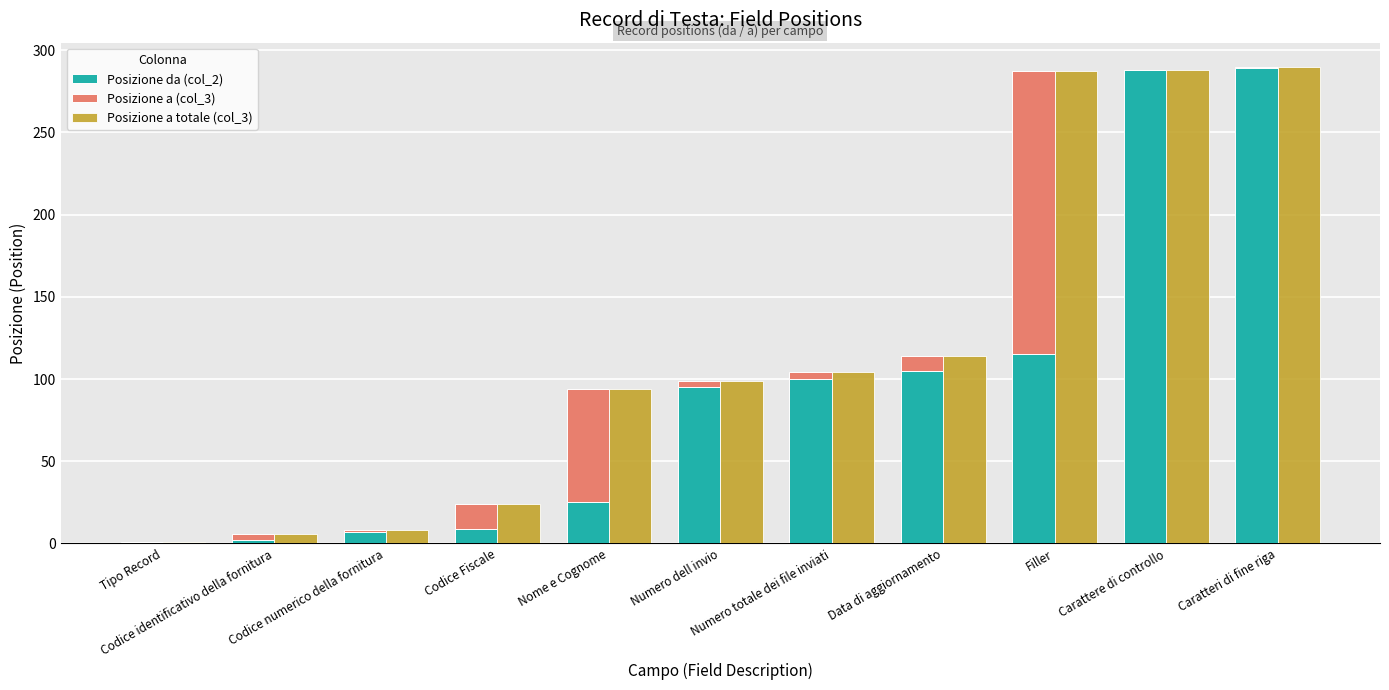

What is the label of the 5th bar from the right?

Numero totale dei file inviati